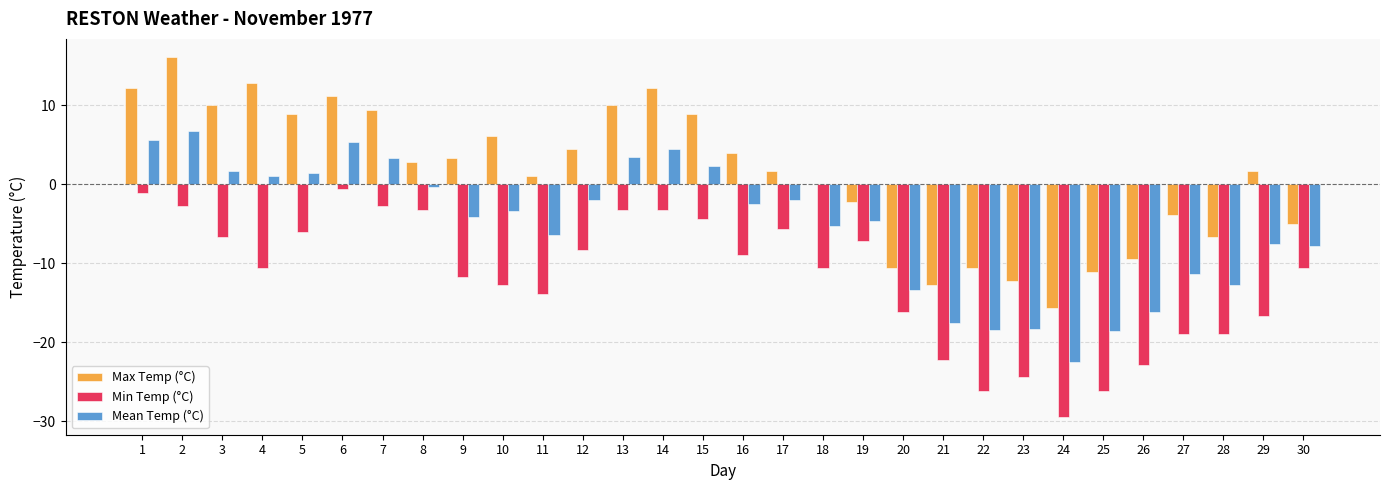

Which series changed the most between 1 and 3?

Min Temp (°C)